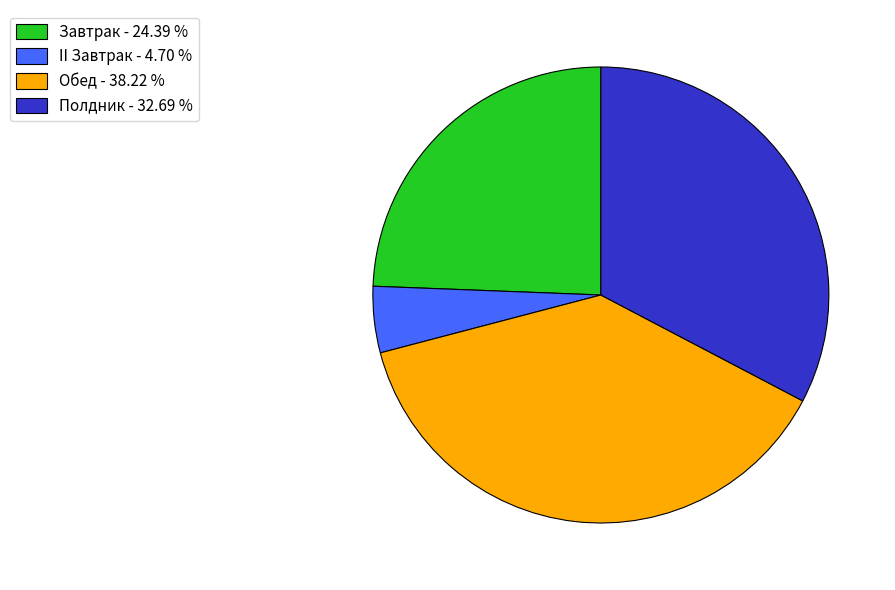

Which has a higher value, II Завтрак or Завтрак?

Завтрак